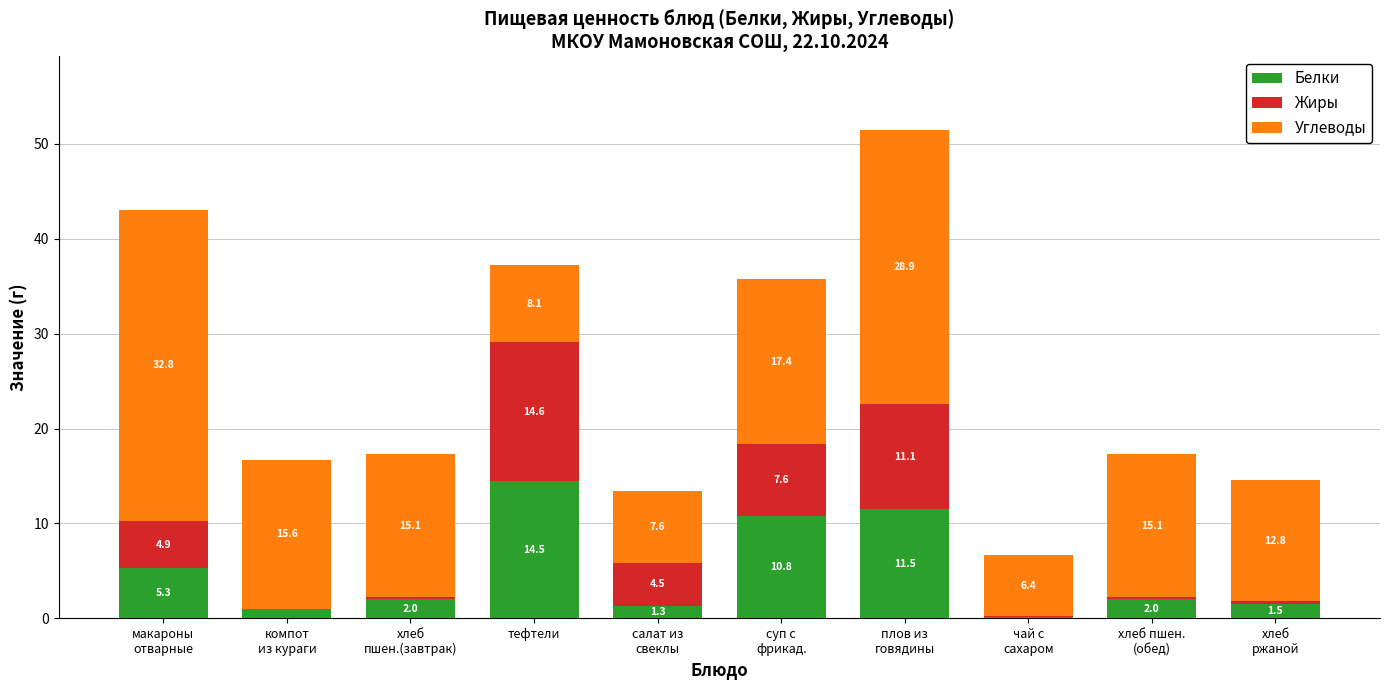

At which label does Белки reach its peak?

тефтели